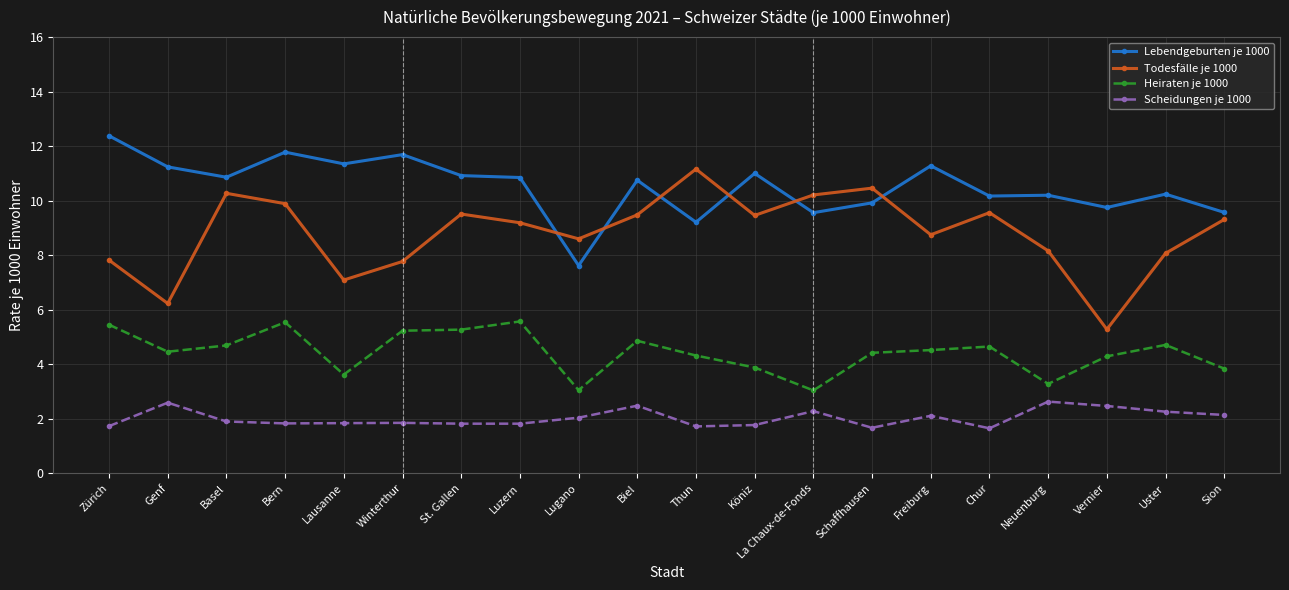

What is the spread (max minus min) of values at Vernier?

7.3